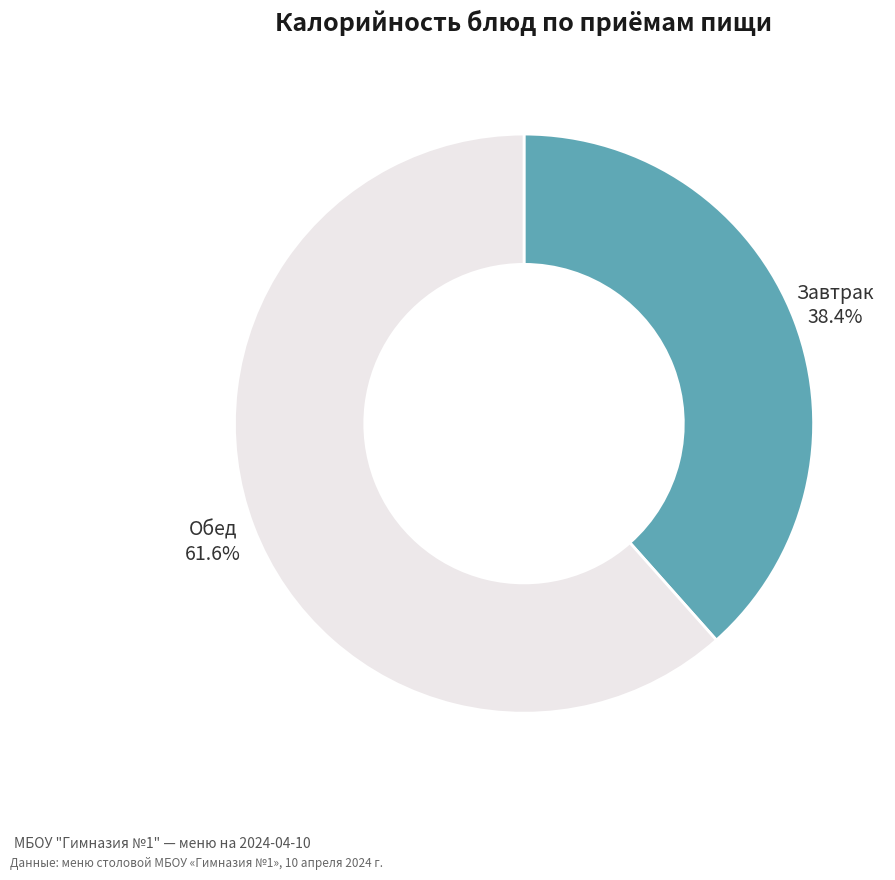

Count the number of slices in the pie.

2